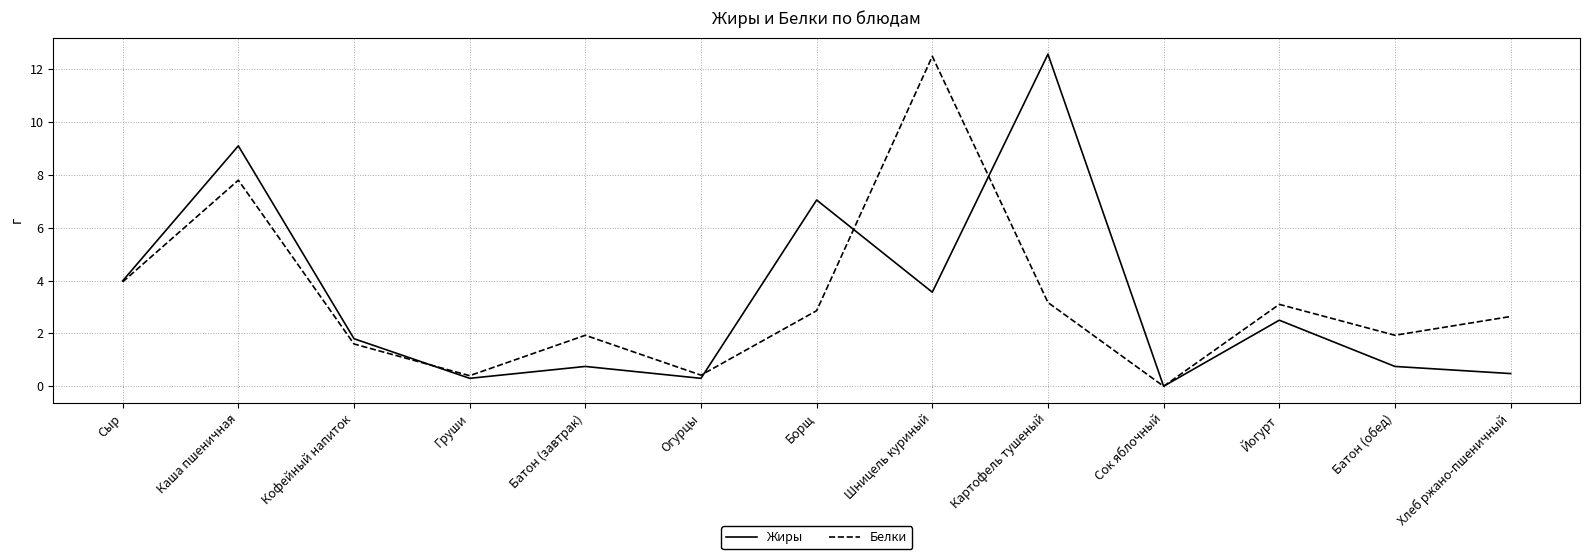

Where is Белки nearest to the value 6?

Каша пшеничная